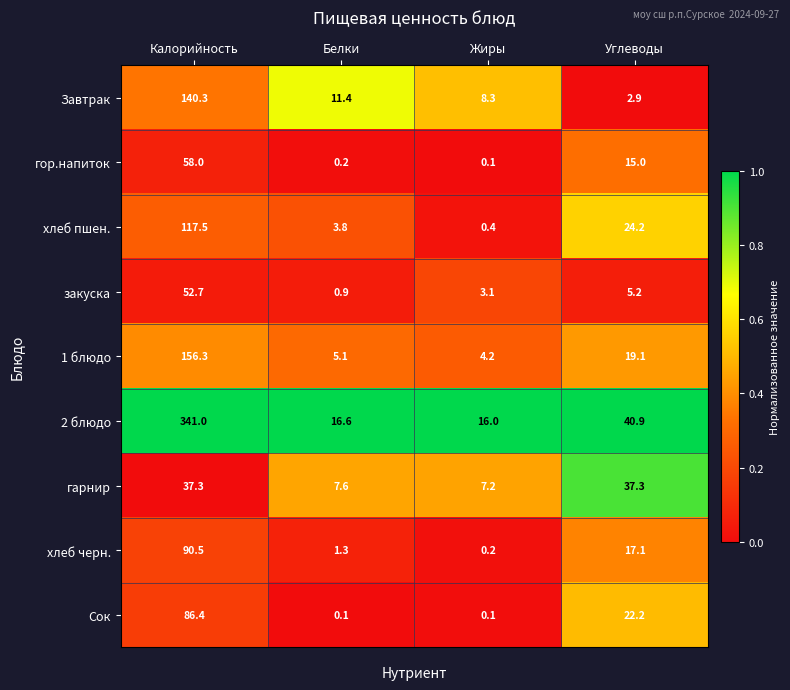

Rank the categories by гор.напиток value from highest to lowest.

Калорийность, Углеводы, Белки, Жиры